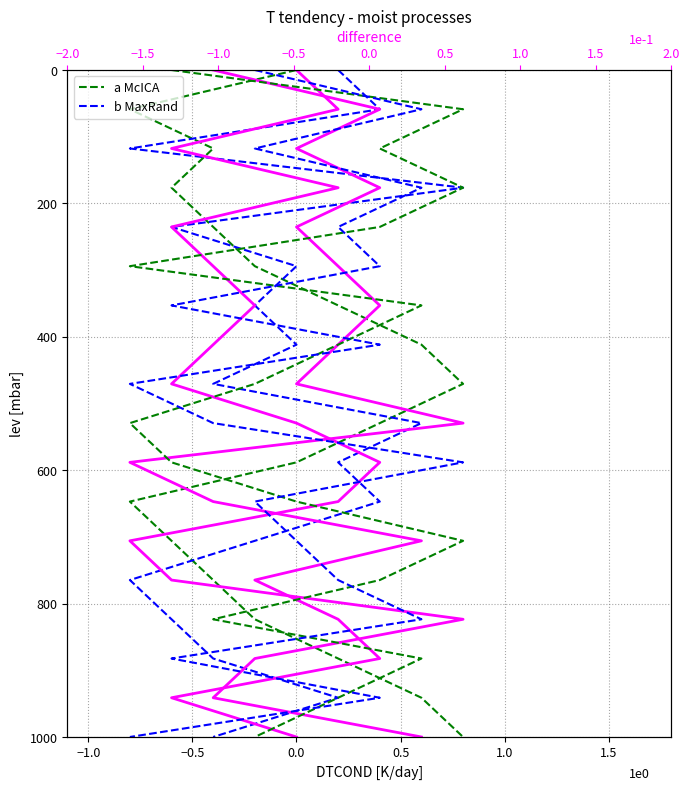

Which series has the widest spread of values?

col_3 (a McICA)